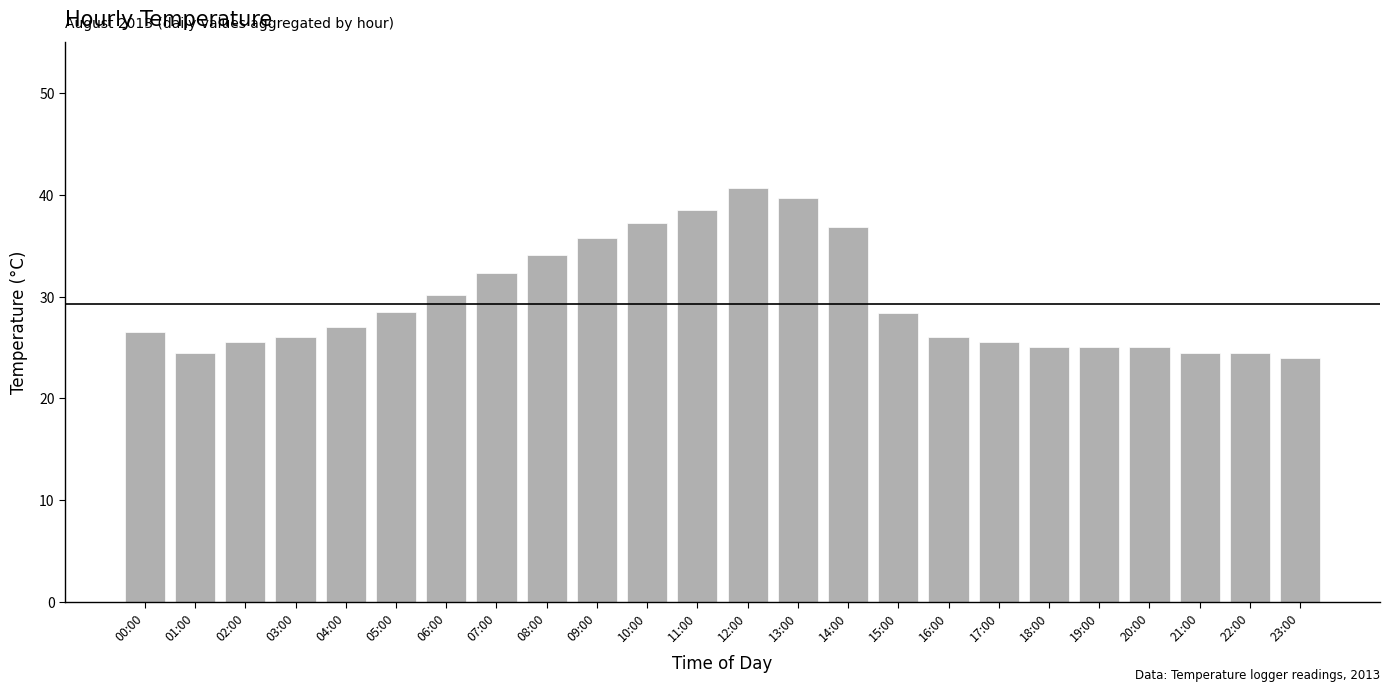

What position from the right is 08:00?

16